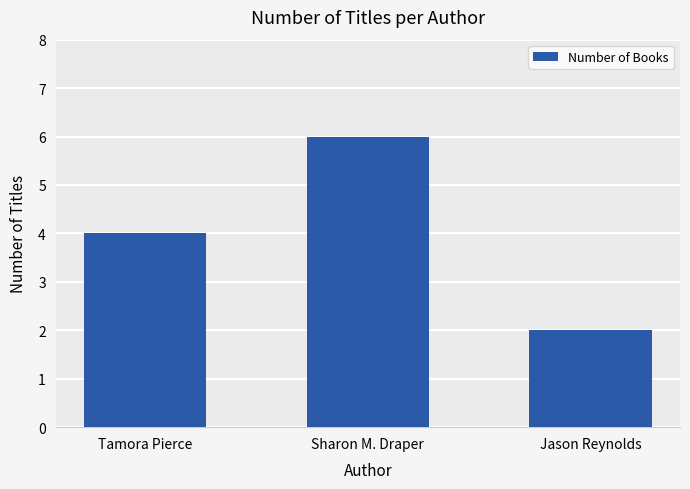

At which category does the chart reach its peak across all series?

Sharon M. Draper